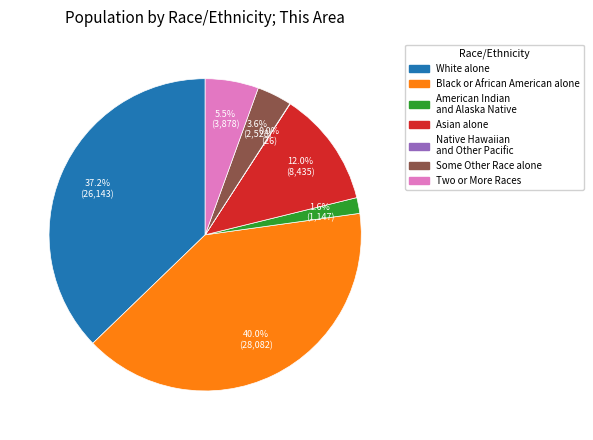

Does any single category account for the majority?

No